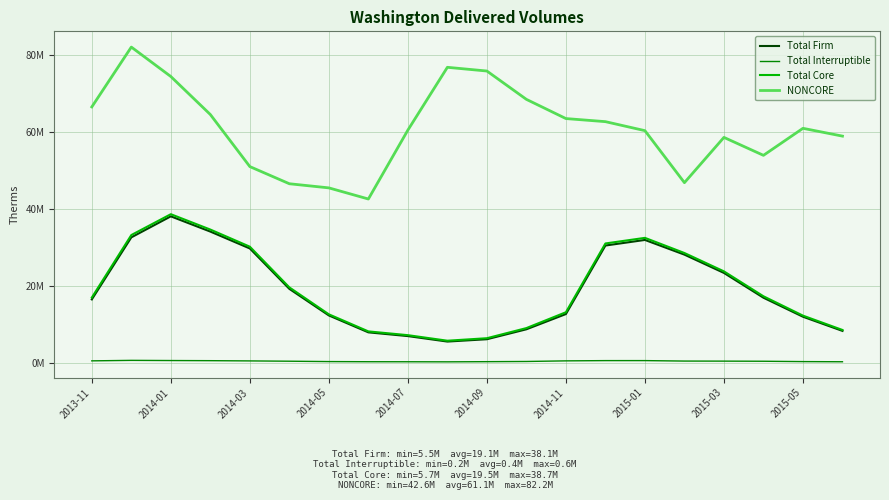

Is this an area chart (filled region under the line)?

No